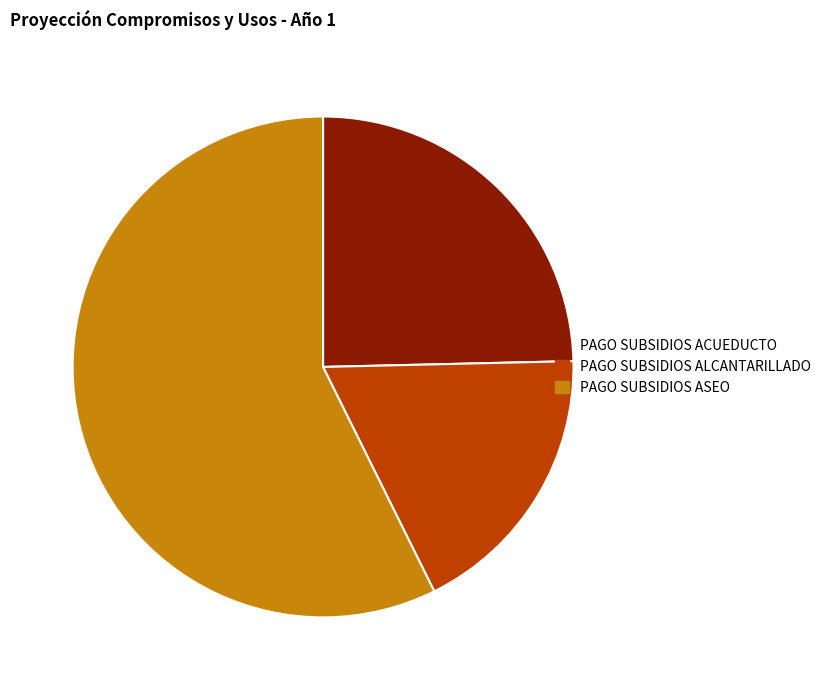

What is the largest slice in the pie chart?

PAGO SUBSIDIOS ASEO